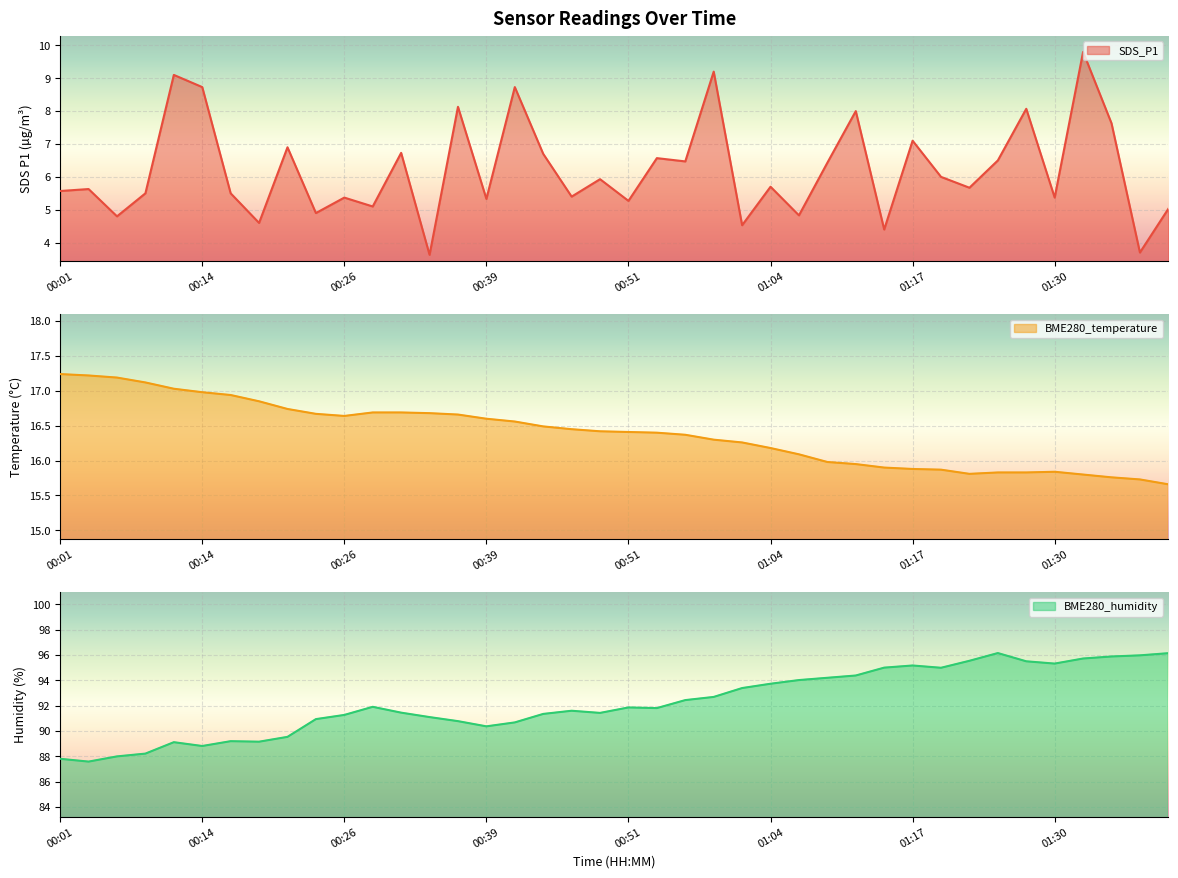

What is the total value across all series at 00:49?

113.8